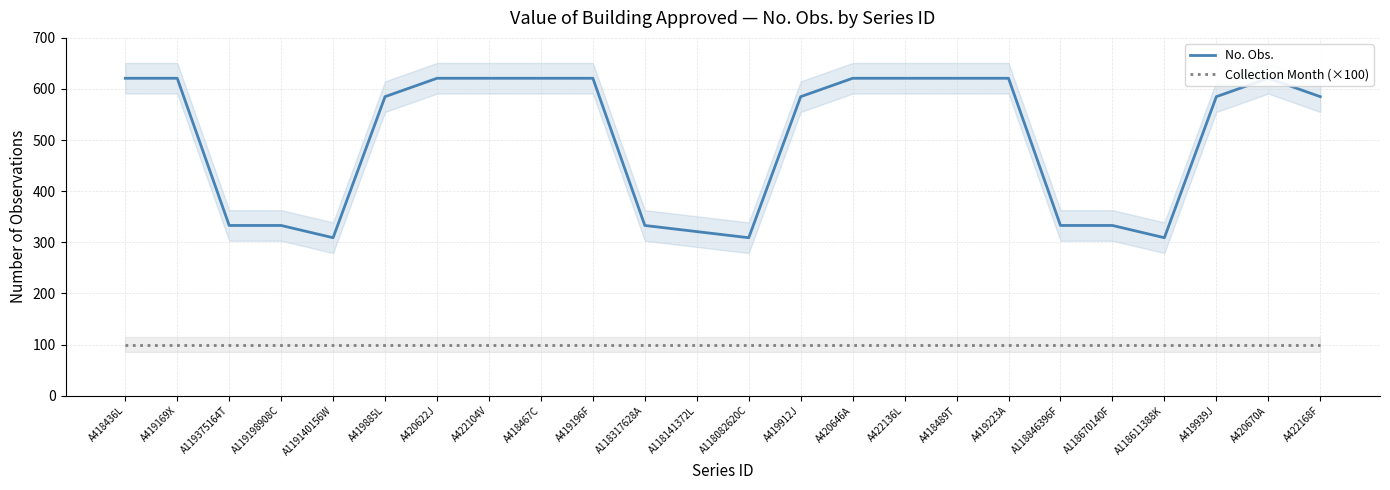

Which category has the highest value across all series?

A418436L